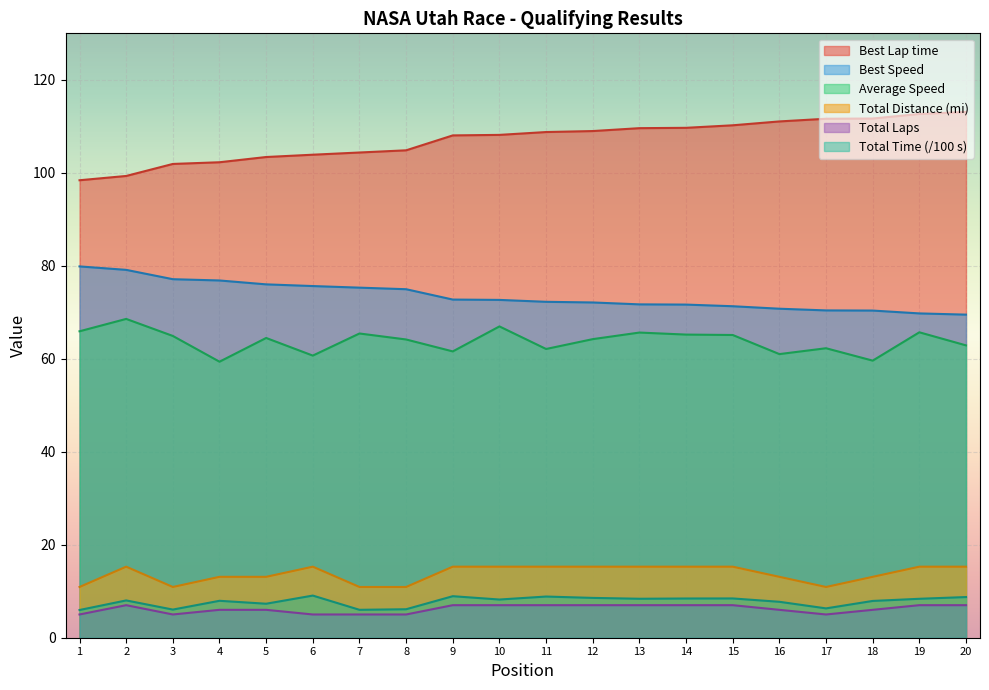

True or false: Total Time and Average Speed cross at least once.

False